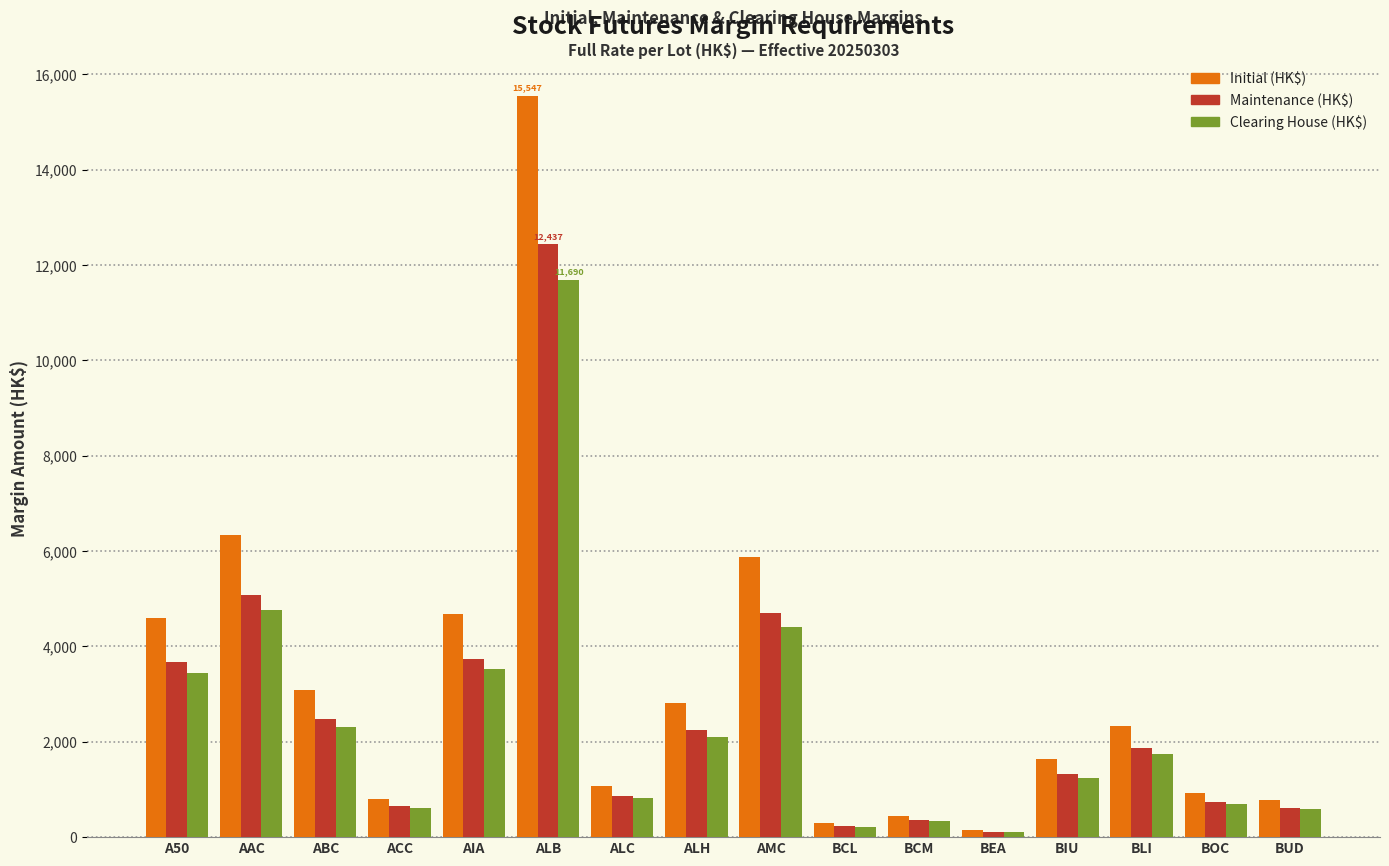

What is the minimum value shown in the chart?

110